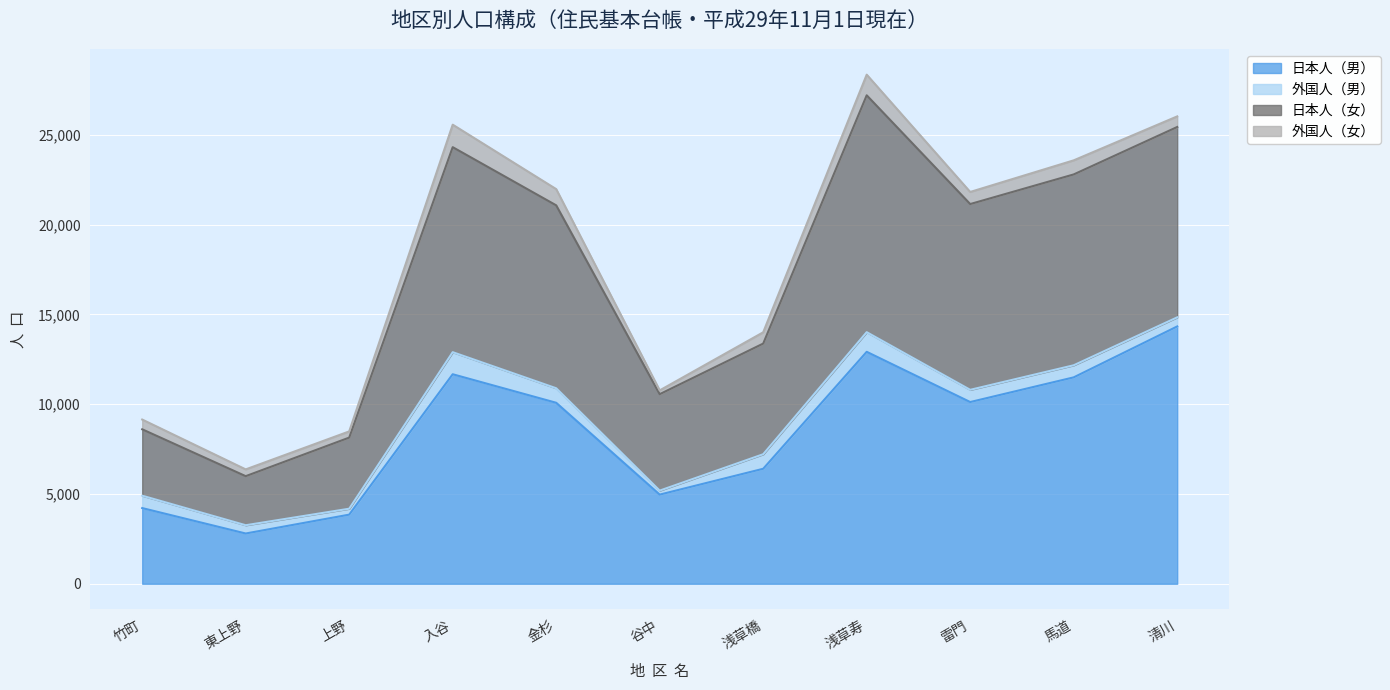

What position from the right is 東上野?

10